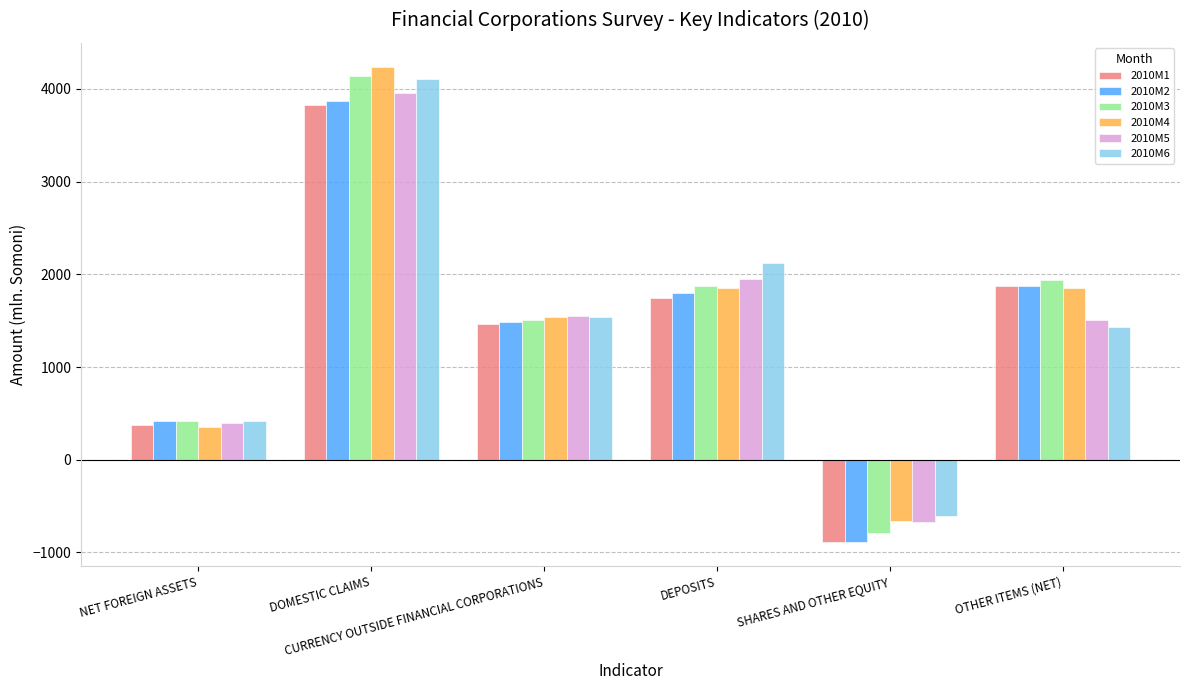

What is the sum of all 2010M1 values?

8392.3